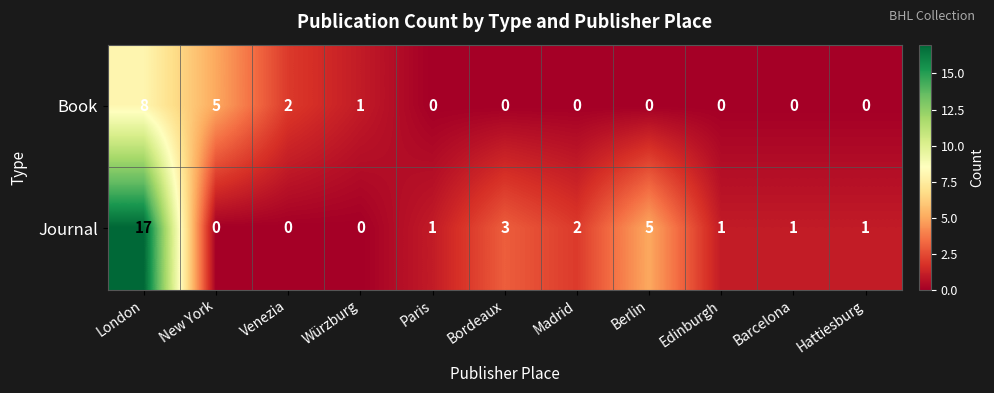

At which label is Journal closest to 8?

Berlin